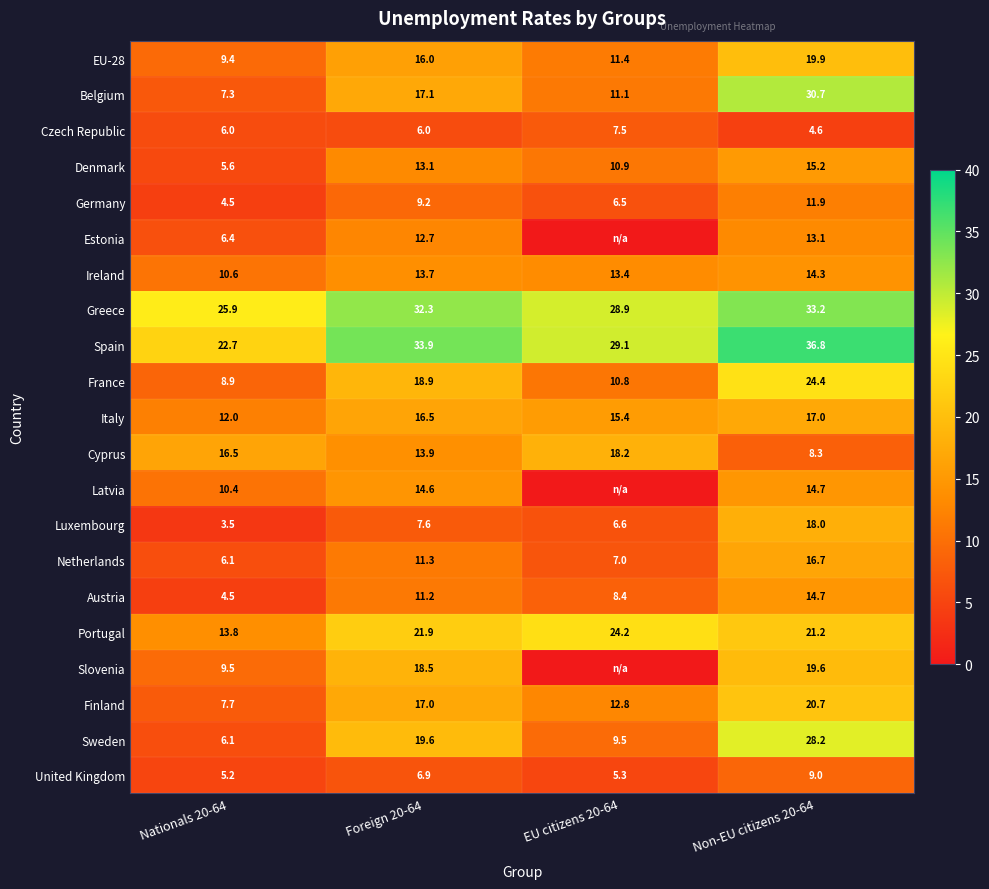

Rank the categories by United Kingdom value from lowest to highest.

Nationals 20-64, EU citizens 20-64, Foreign 20-64, Non-EU citizens 20-64